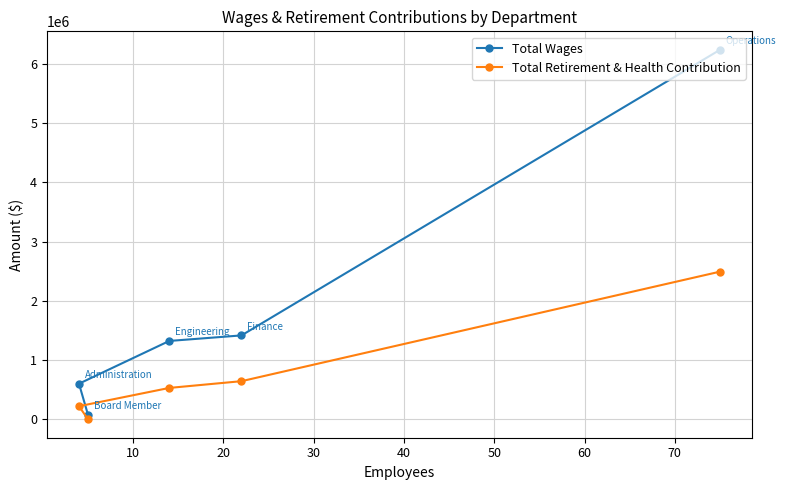

What is the highest value of the Total Wages series?

6239583